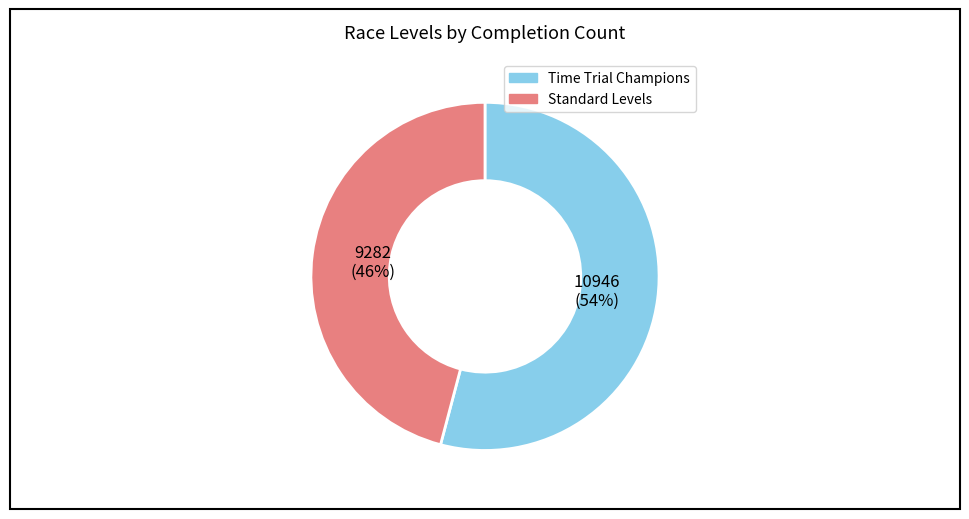

To the nearest percent, what is the average slice percentage?

50%